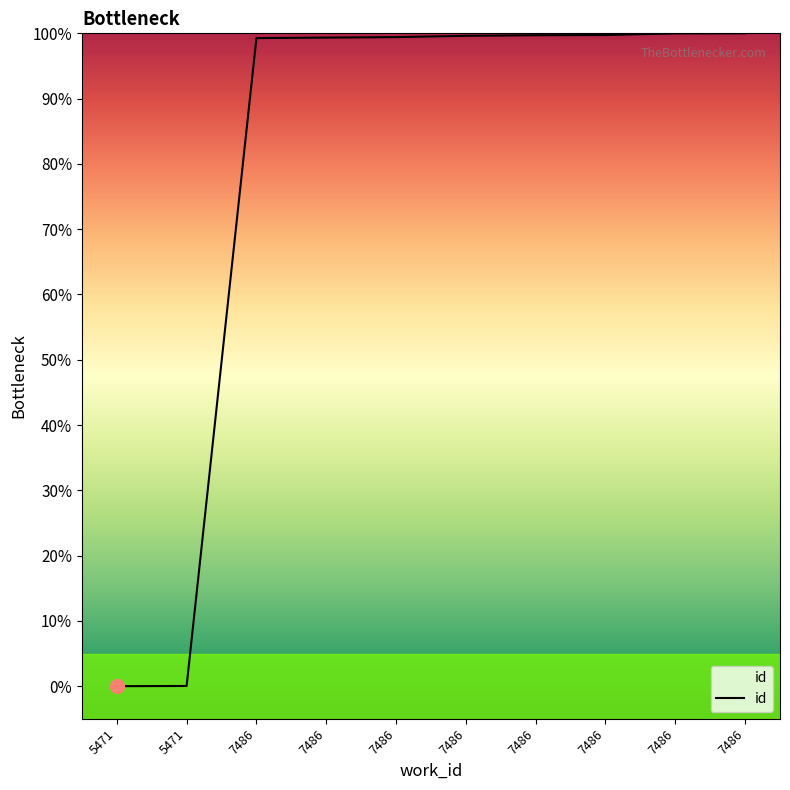

Does the chart display data point markers on the line(s)?

No